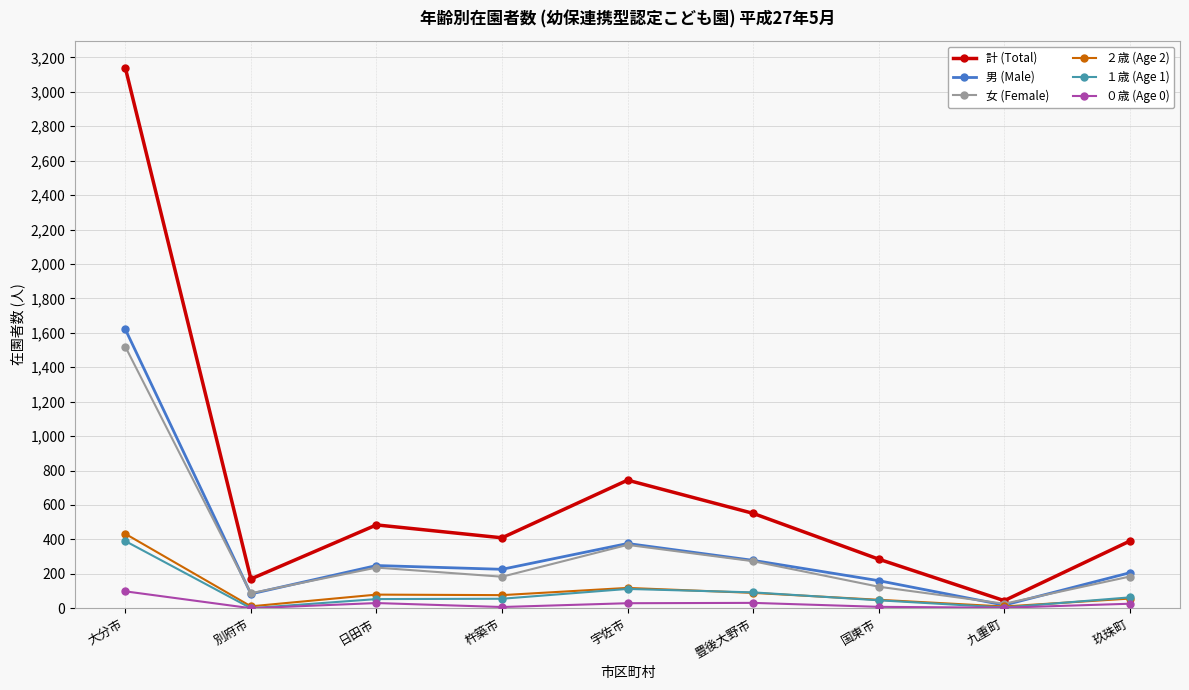

What value does the １歳 (Age 1) series have at 豊後大野市, to the nearest 5?

90